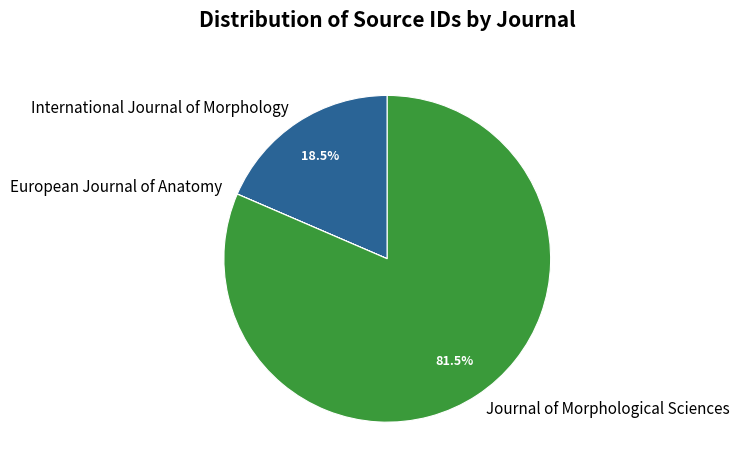

What is the majority slice?

Journal of Morphological Sciences